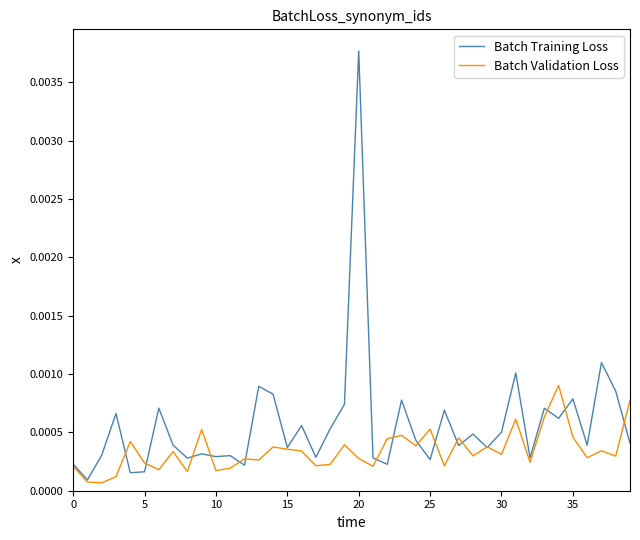

Which series has the largest range (max minus min)?

Batch Training Loss